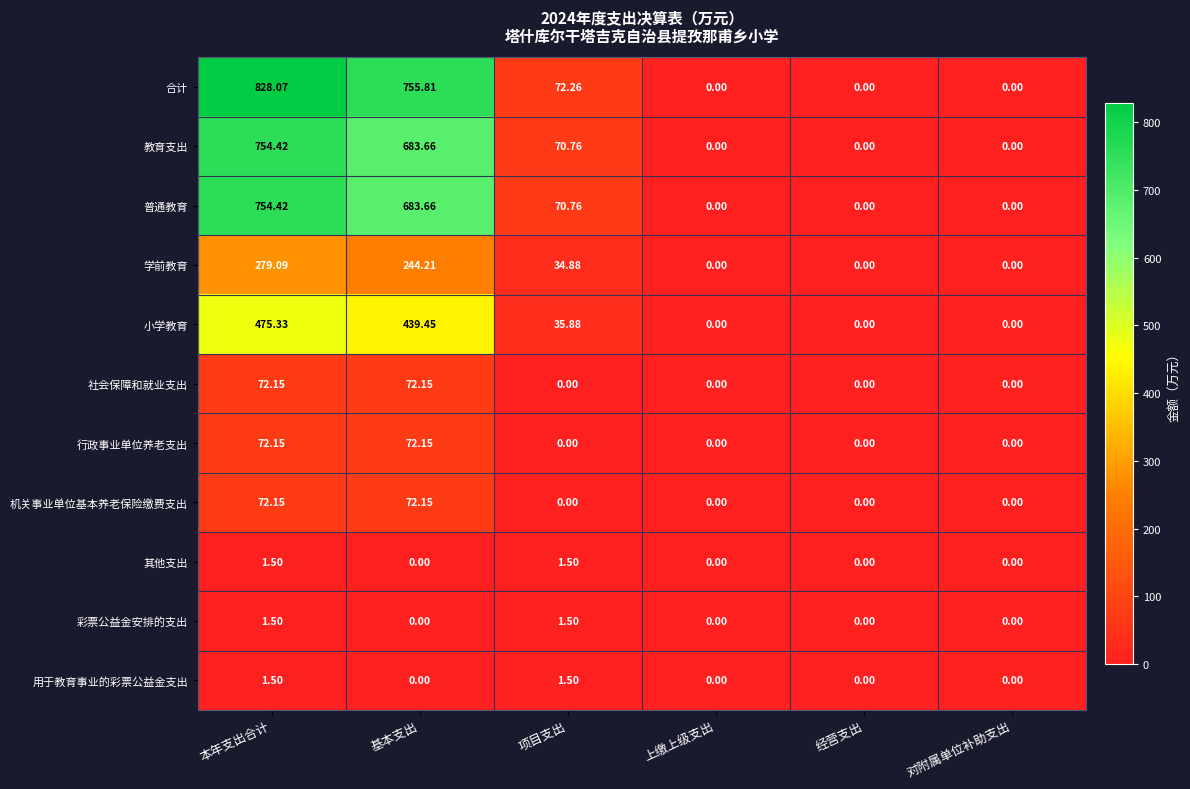

Which series has the largest range (max minus min)?

合计